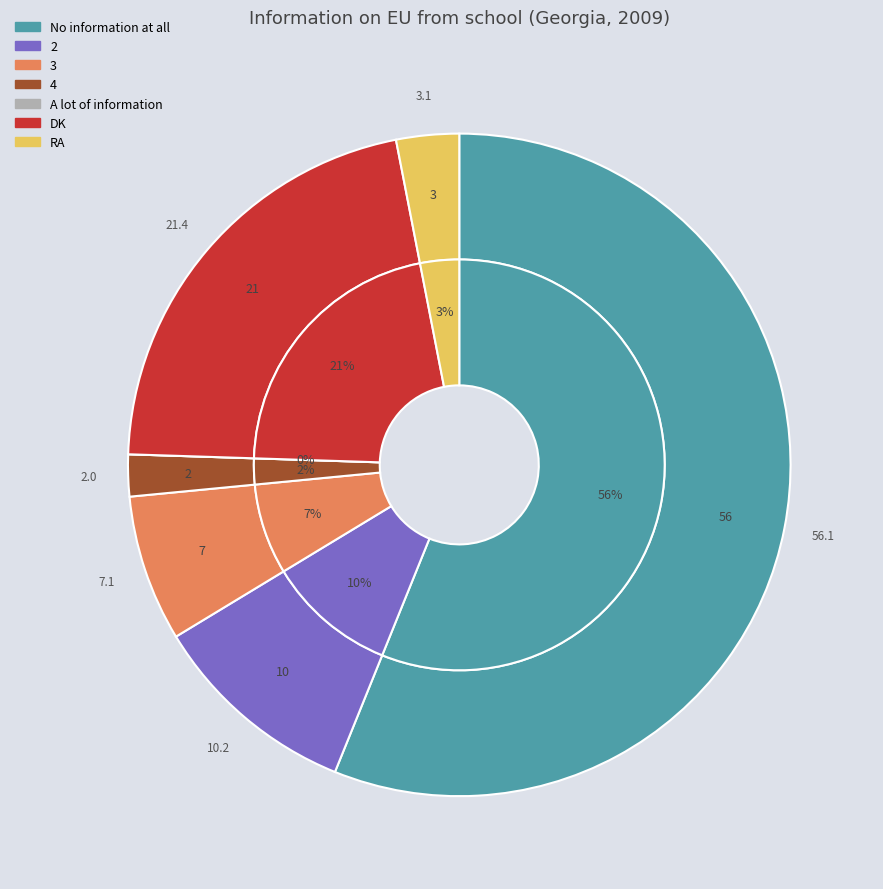

What is the smallest slice in the pie chart?

A lot of information